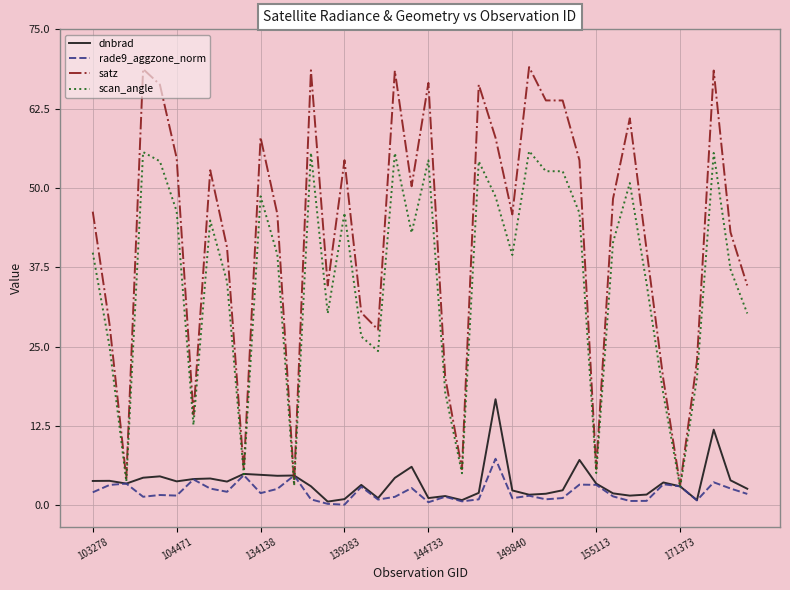

What is the difference between the maximum and minimum values in the dnbrad series?

16.1